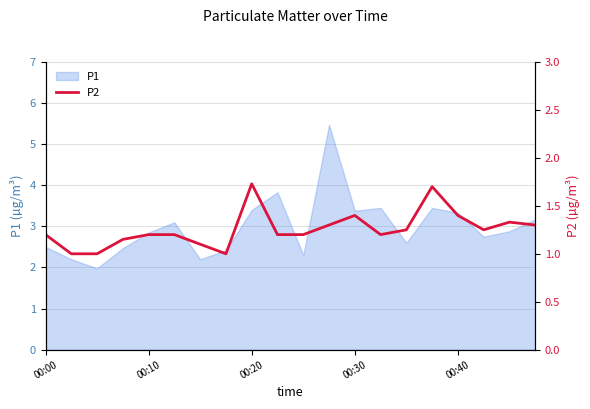

What is the value of the 3rd point from the left?

1.0